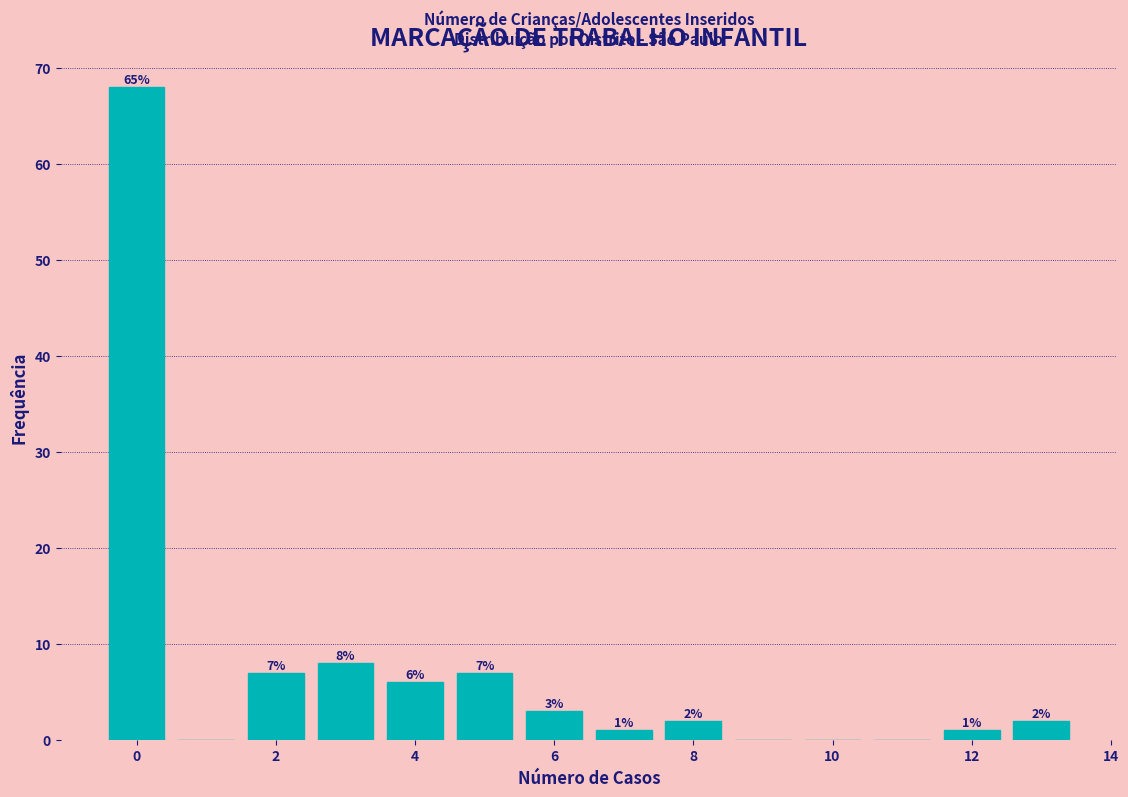

Over which range of the x-axis is the bar tallest?

-0.5 to 0.5